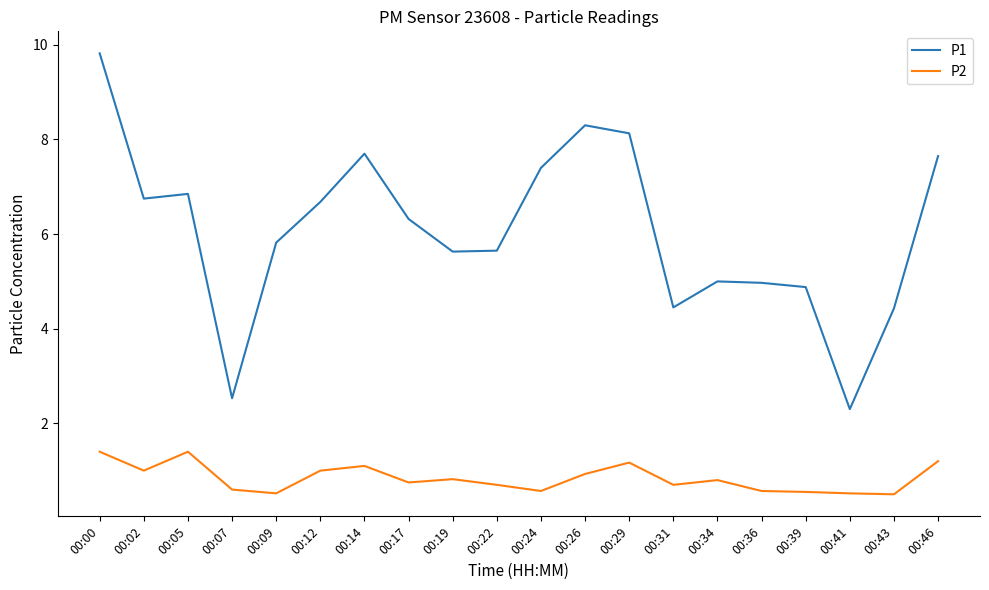

What is the difference between the maximum and second lowest values in the P1 series?

7.3